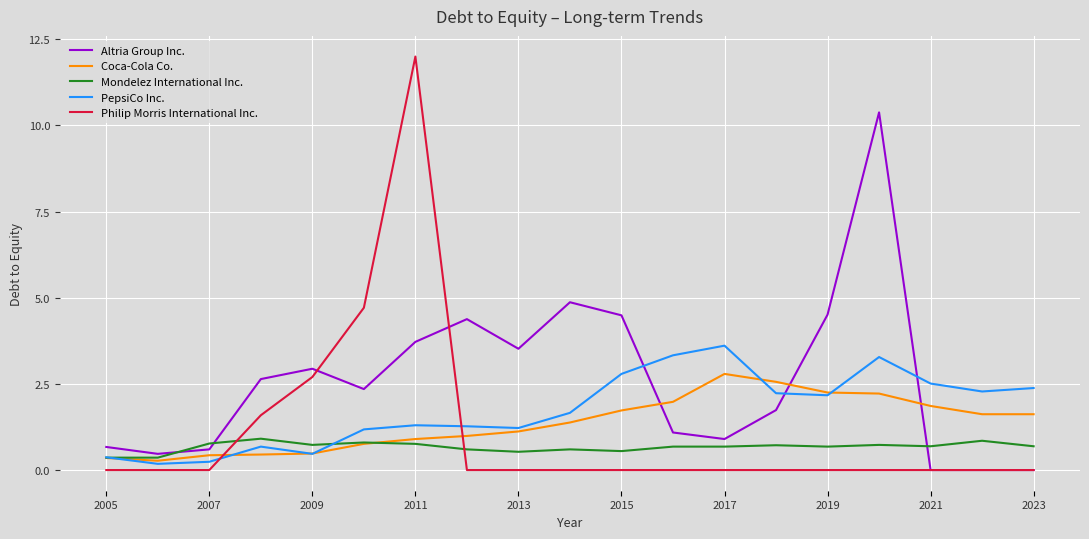

What is the greatest value displayed?

12.0